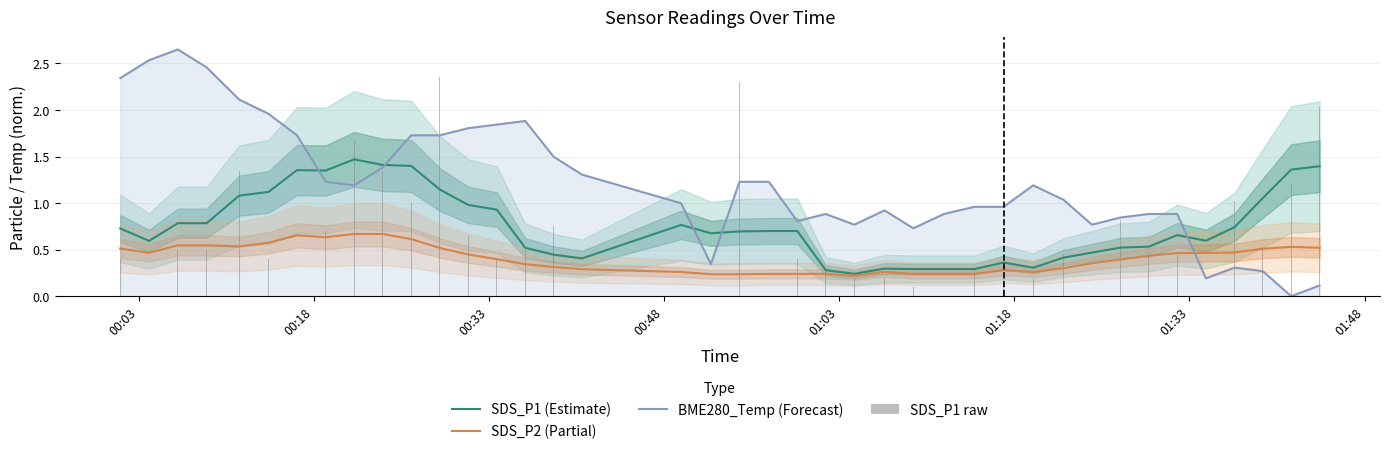

True or false: BME280_Temp (Forecast) and SDS_P2 (Partial) intersect in this chart.

True